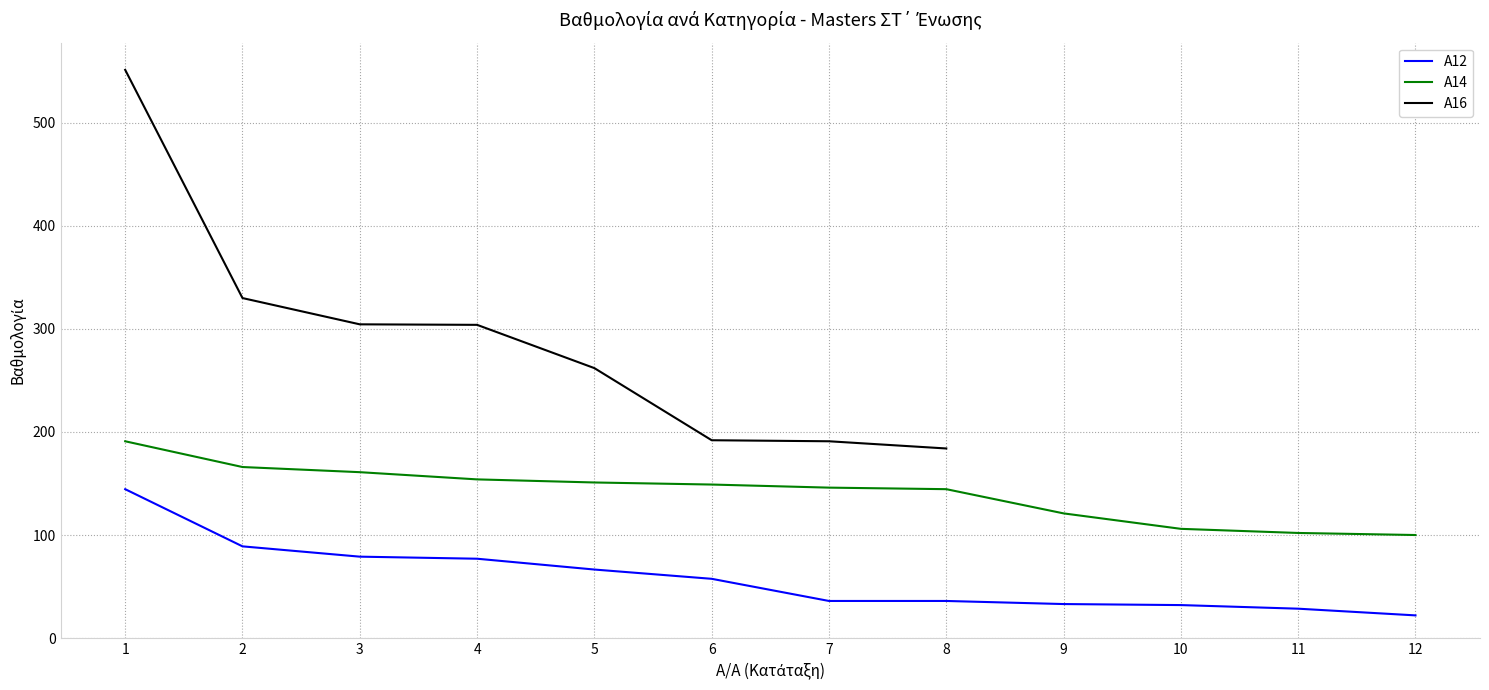

True or false: A12 and A14 intersect in this chart.

False